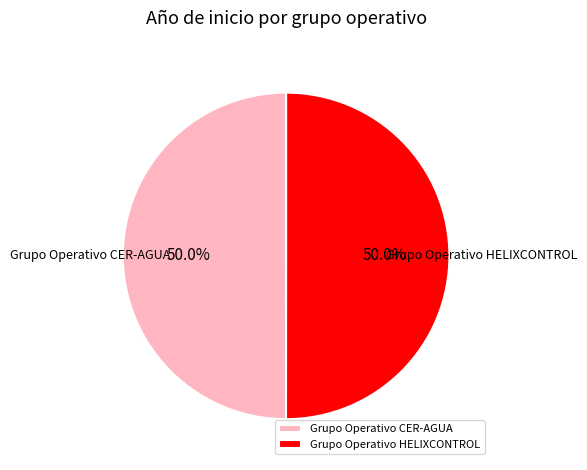

The Grupo Operativo CER-AGUA slice represents 45% of the pie. True or false?

False